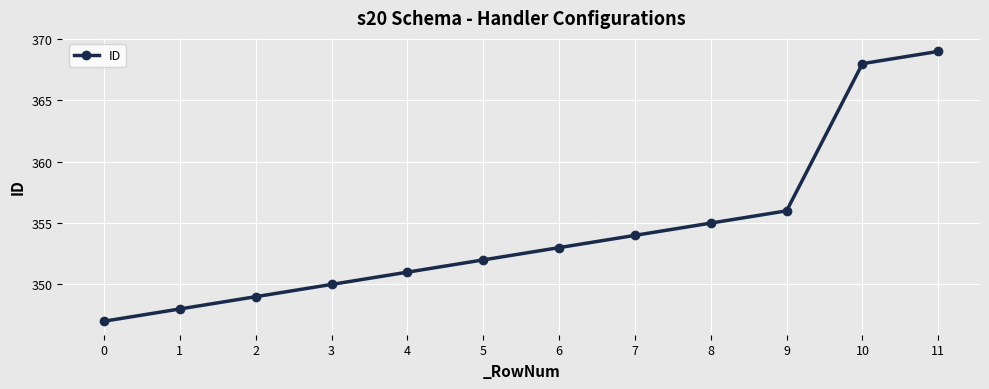

What is the change in value from 7 to 9?

+2